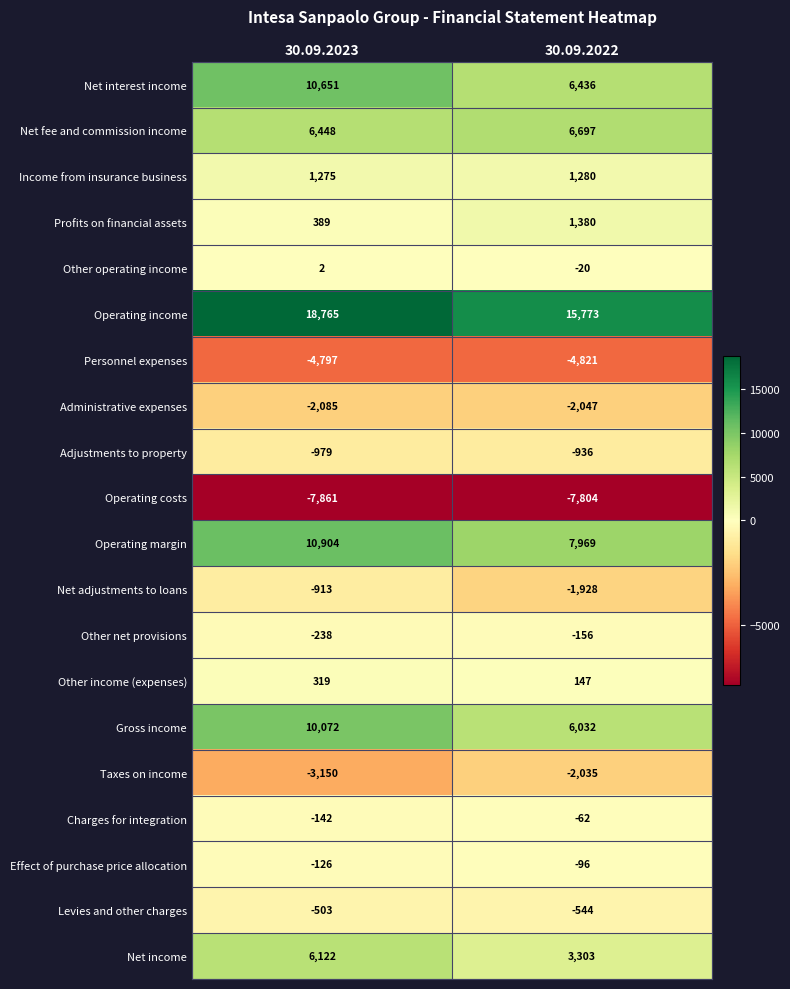

At which label is Operating costs closest to -7832?

30.09.2022